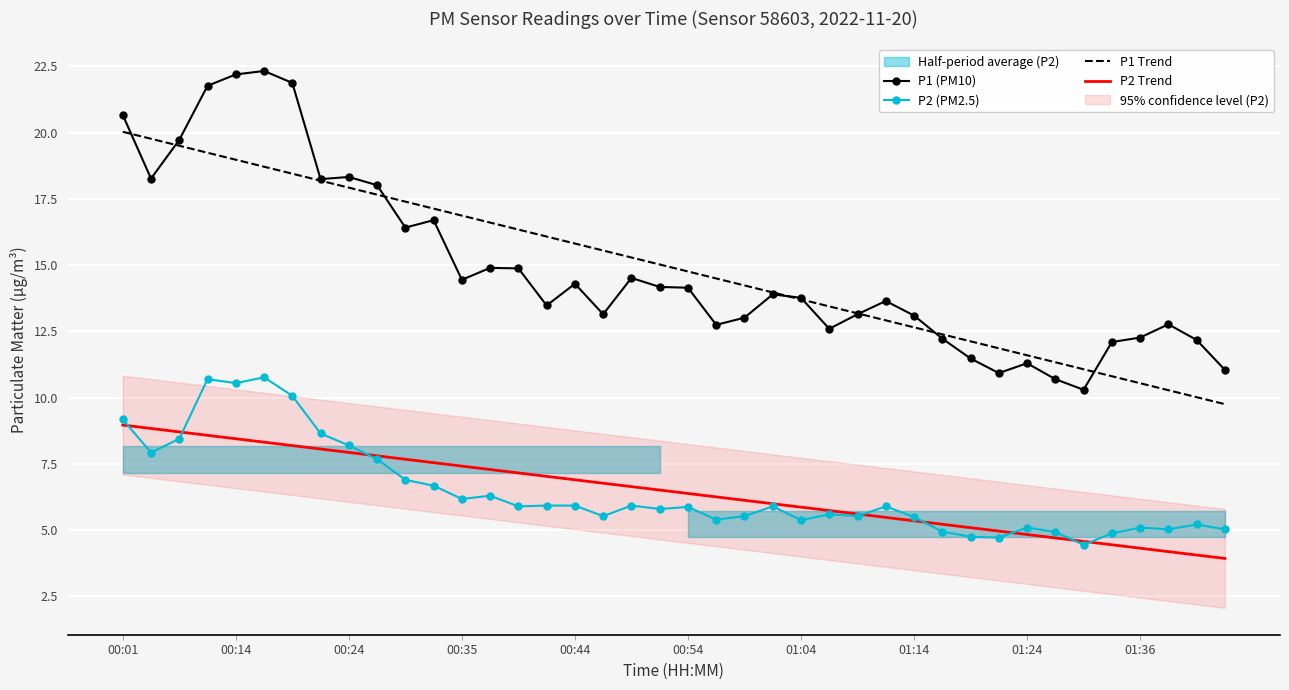

At 31, list the series in order from largest to smallest.

P1 Trend, P1 (PM10), P2 Trend, P2 (PM2.5)